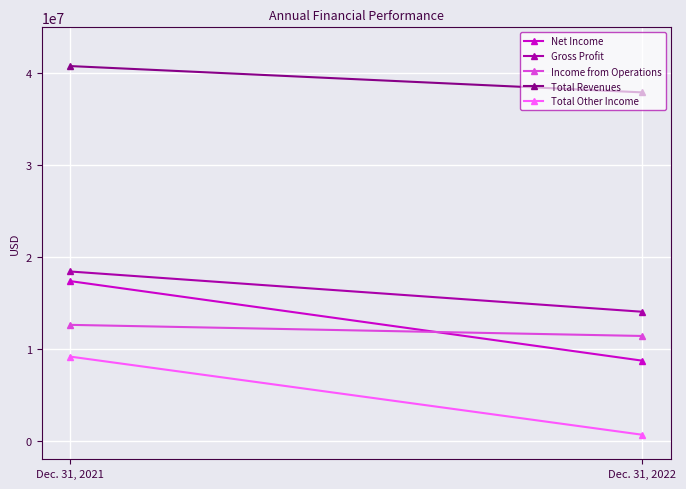

List the series in order of their peak value, highest first.

Total Revenues, Gross Profit, Net Income, Income from Operations, Total Other Income